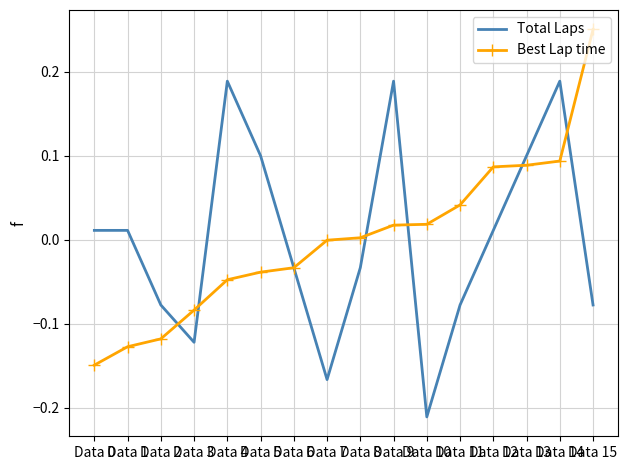

Rank the series by their maximum value, from highest to lowest.

Best Lap time, Total Laps